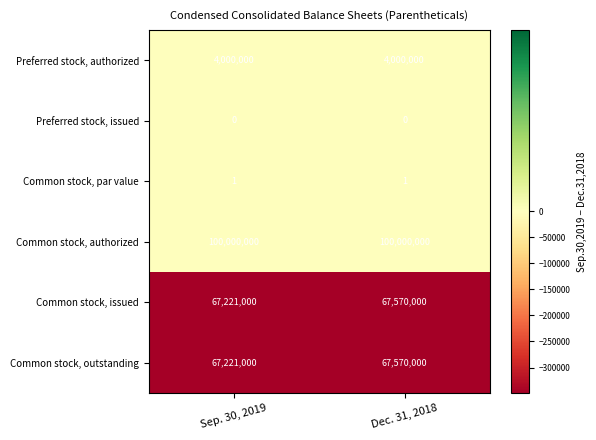

What is the spread (max minus min) of values at Dec. 31, 2018?

100000000